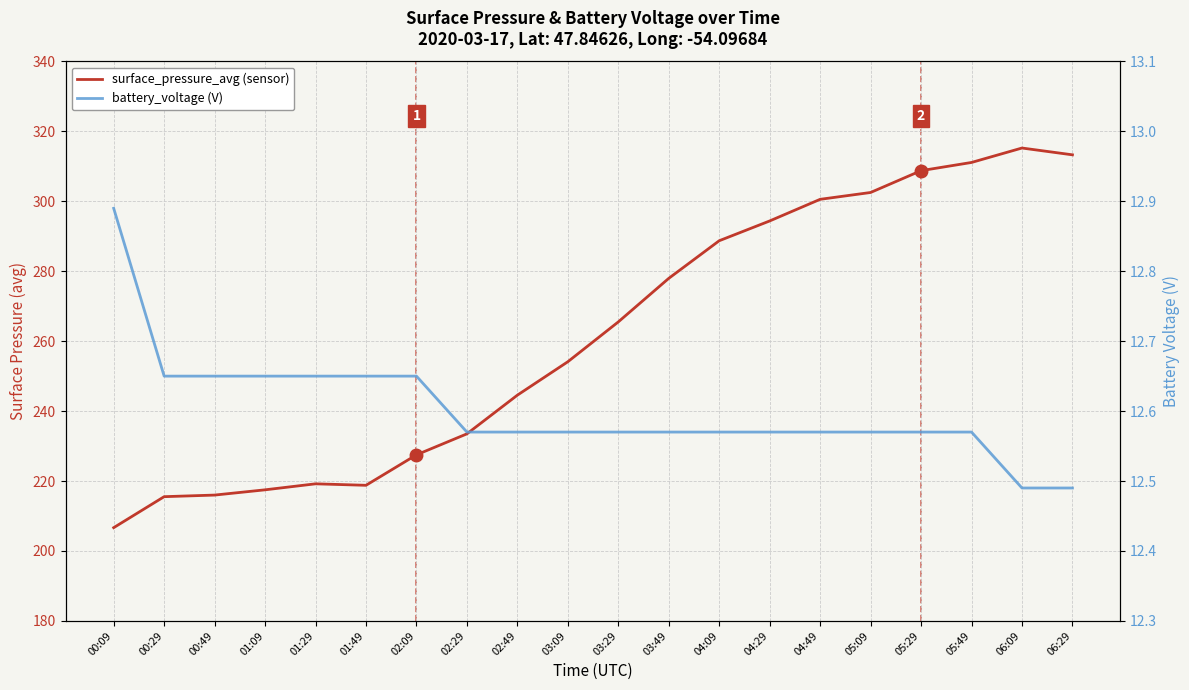

What is the sum of the battery_voltage values at 05:29 and 03:49?

25.1